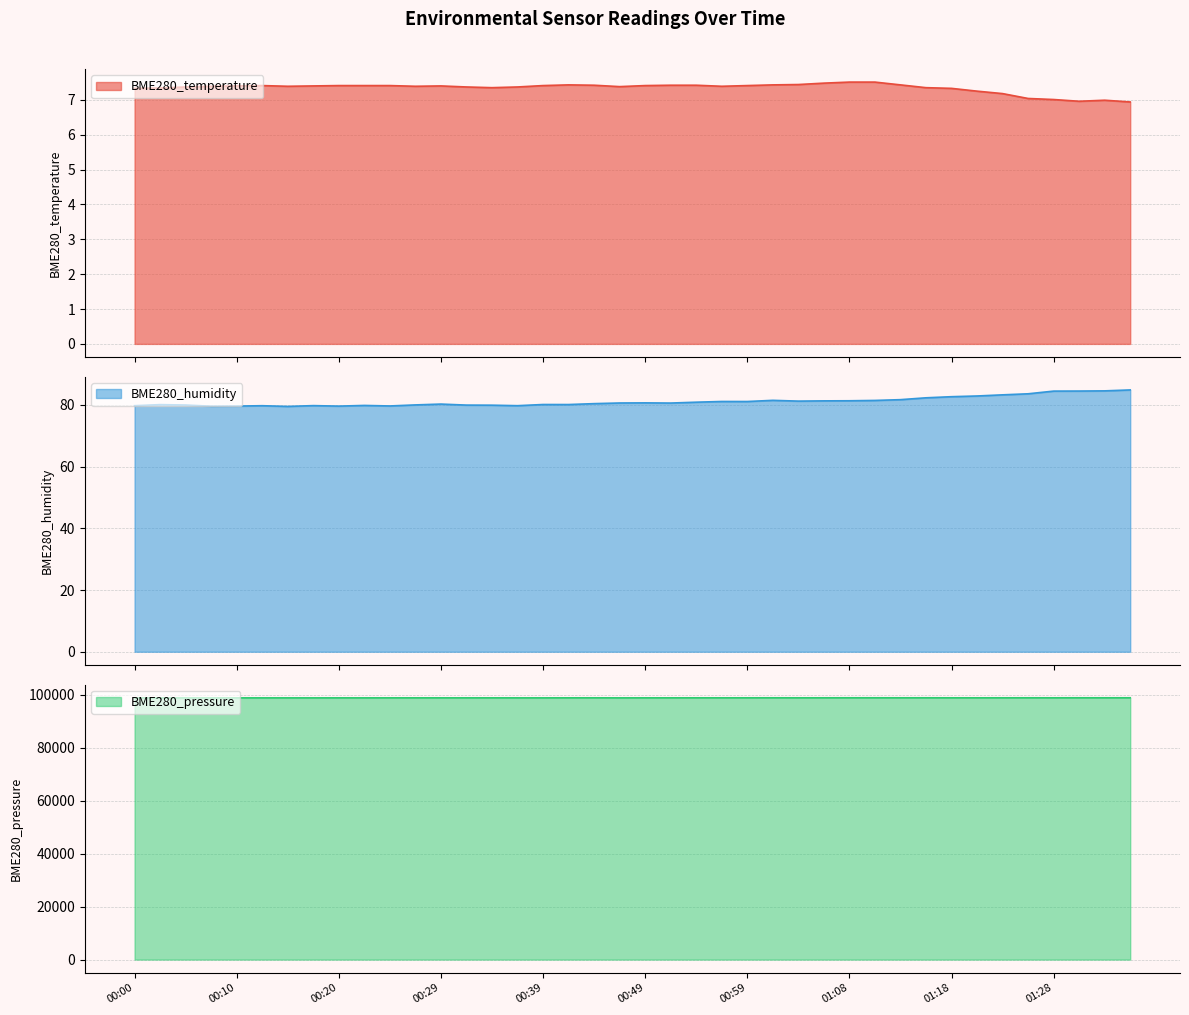

In BME280_humidity, how many points are lower than both neighbors (excluding endpoints)?

9